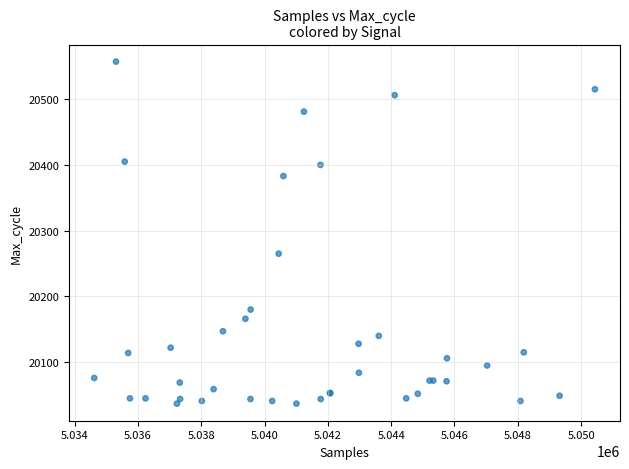

What Y value in the scatter plot is closest to 20297?

20265